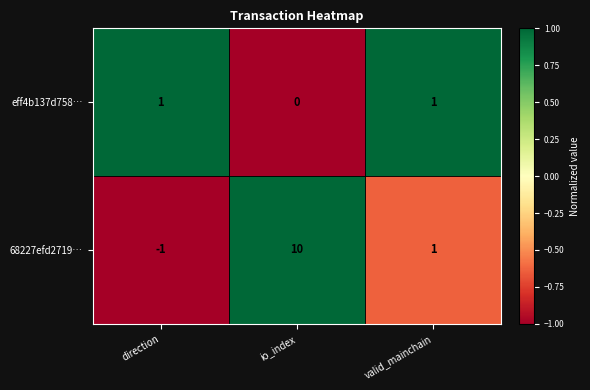

What is the spread (max minus min) of values at valid_mainchain?

0